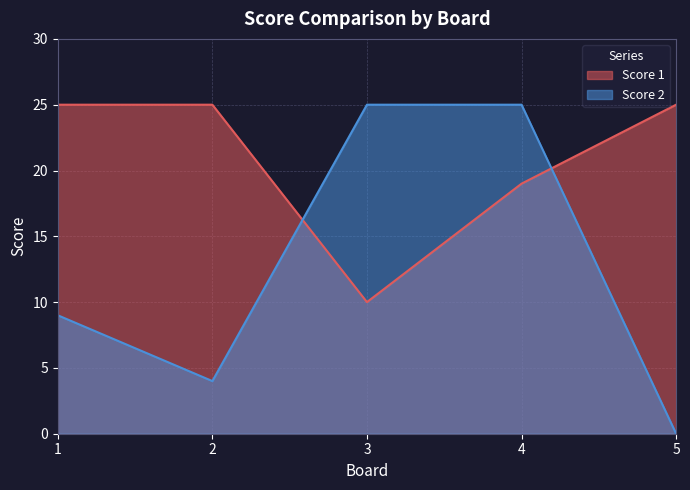

Which series has the largest total across all categories?

Score 1